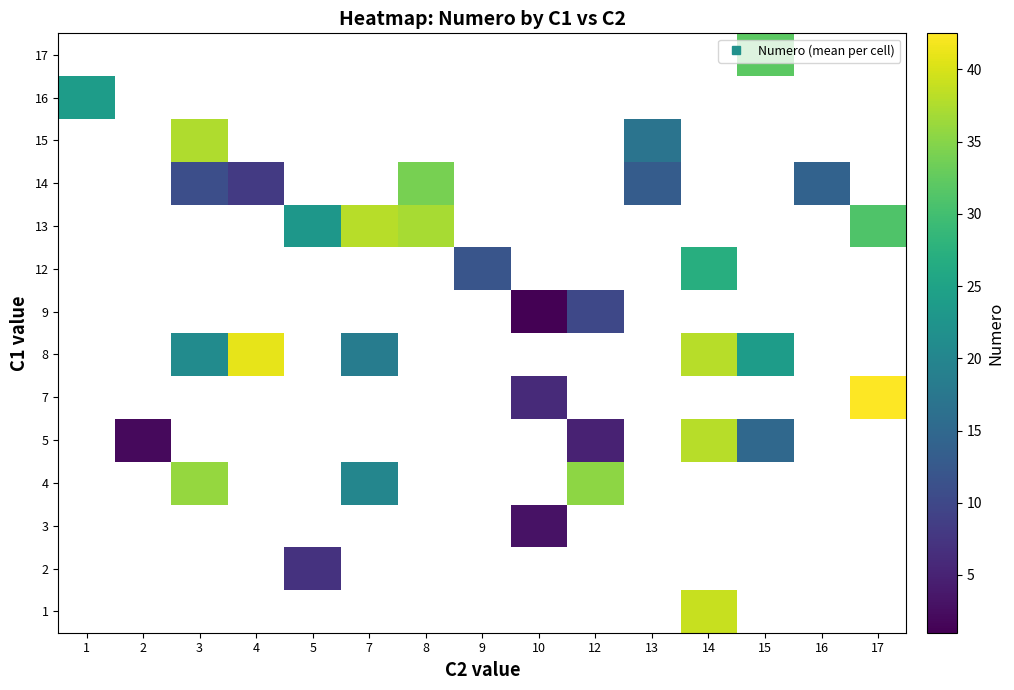

Which label corresponds to the smallest value in the chart?

10